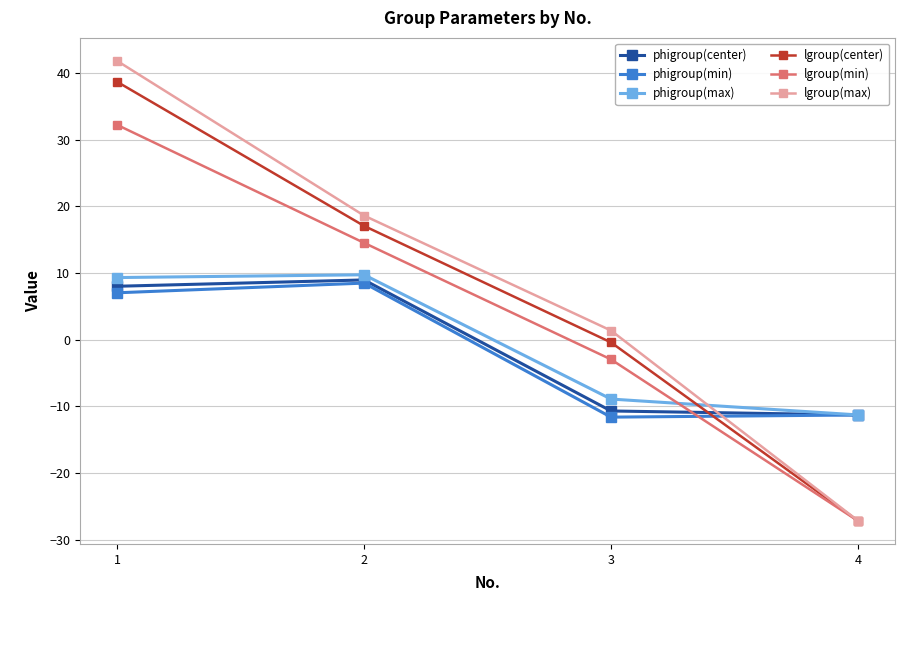

Where do phigroup(min) and lgroup(min) first cross each other?

3 and 4